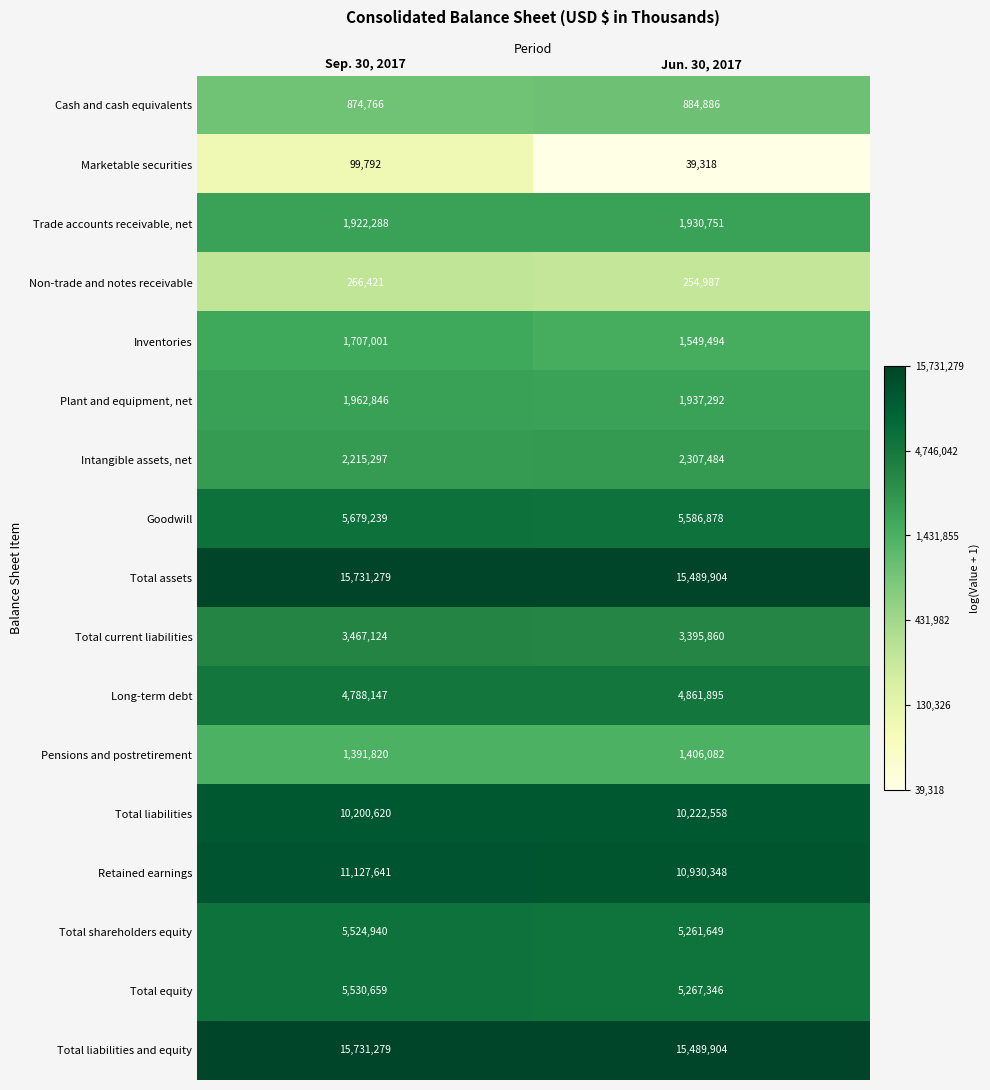

Where is Total liabilities nearest to the value 10211589?

Sep. 30, 2017